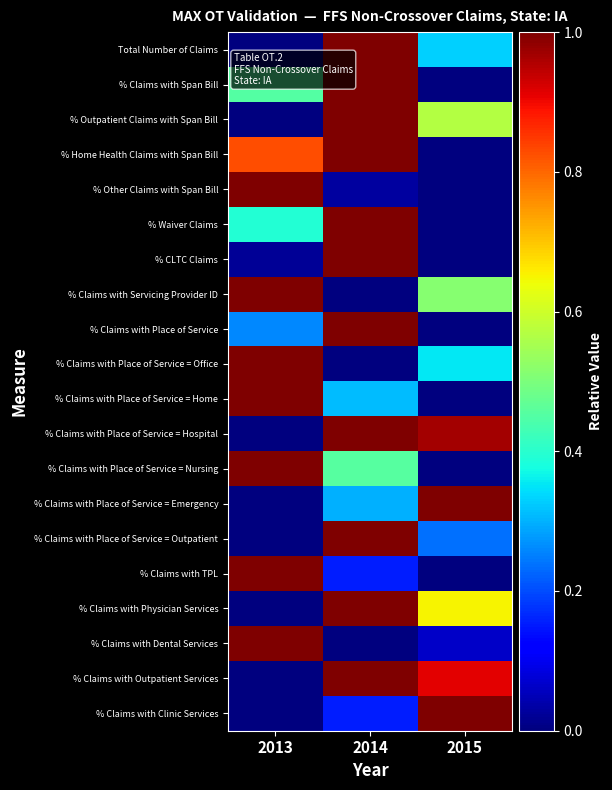

What is the difference between the highest and lowest values at 2013?

1.0